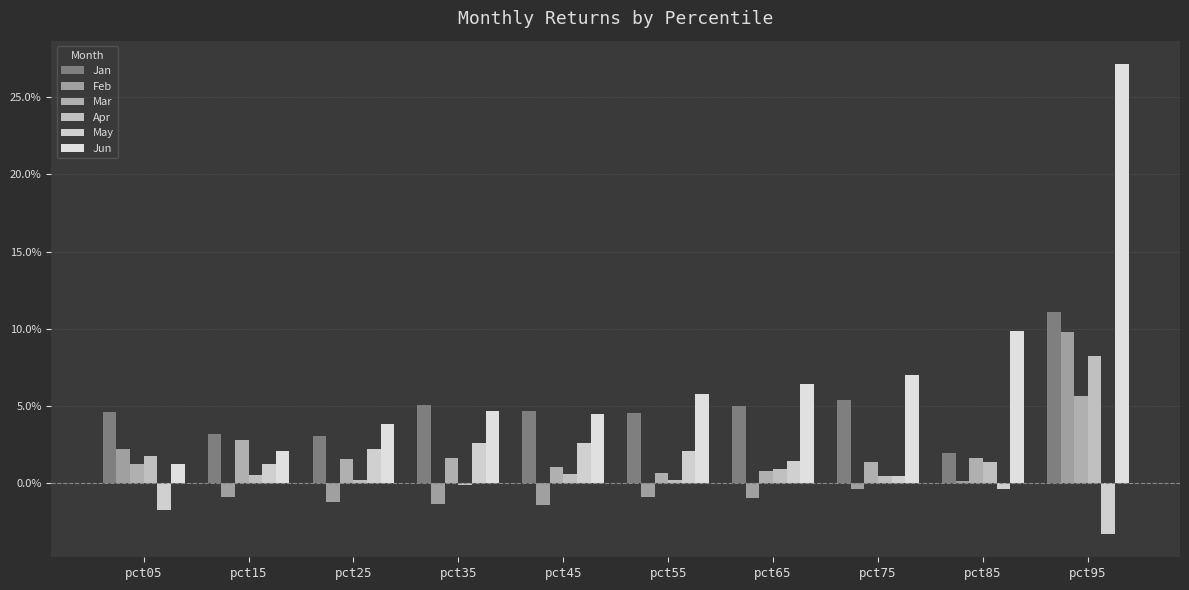

List the labels in order of Jun value, smallest first.

pct05, pct15, pct25, pct45, pct35, pct55, pct65, pct75, pct85, pct95